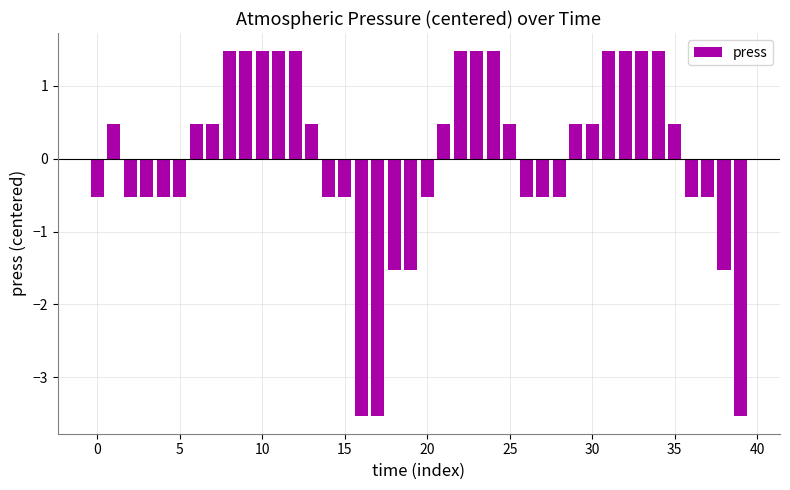

What is the difference between the second highest and second lowest values?

5.0